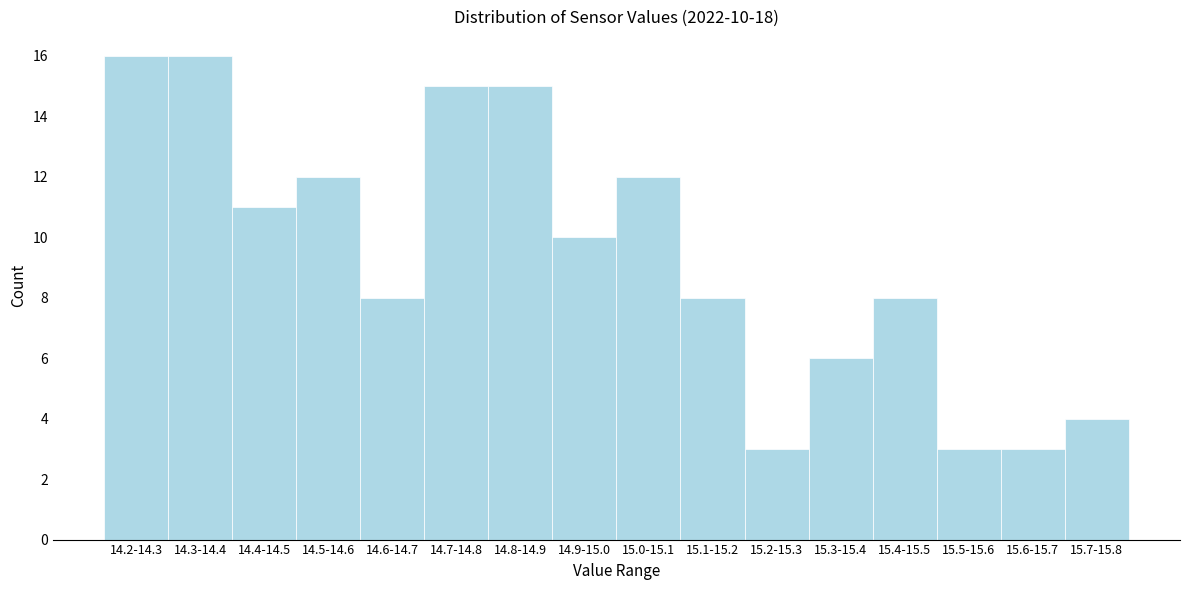

Reading left to right, transcribe all the data shown in this chart.

16	16	11	12	8	15	15	10	12	8	3	6	8	3	3	4